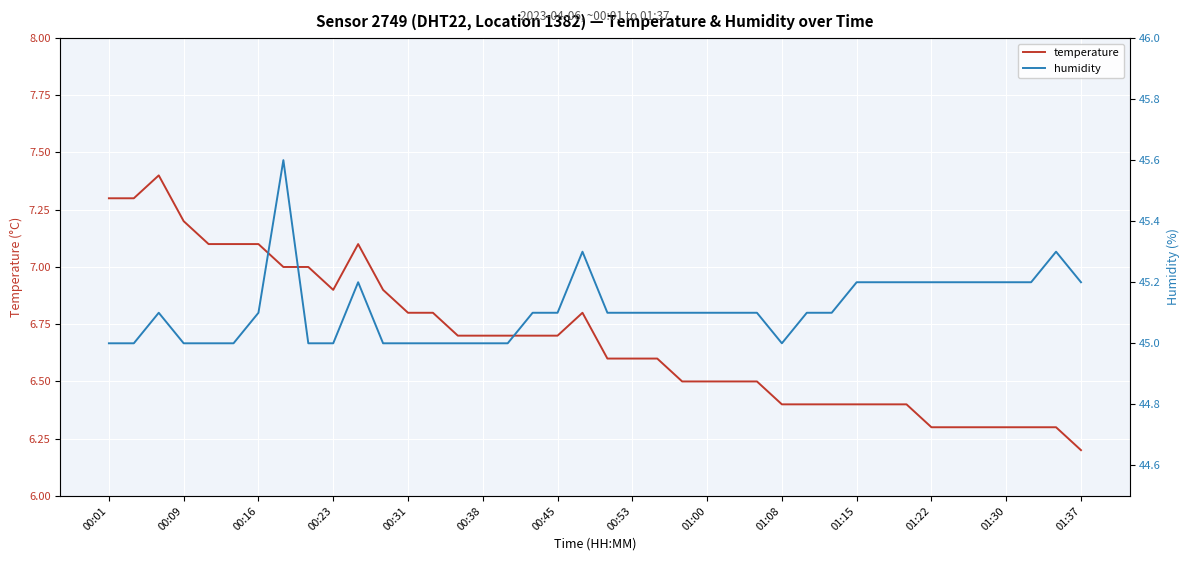

How many interior local peaks does the temperature series have?

3